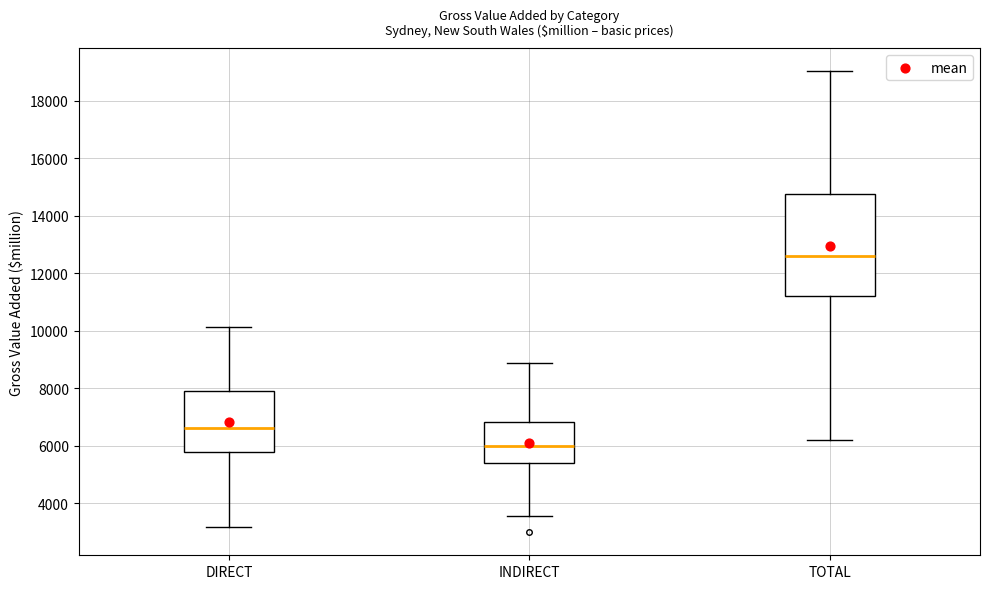

Which box is the tallest, from its lower edge to its upper edge?

TOTAL